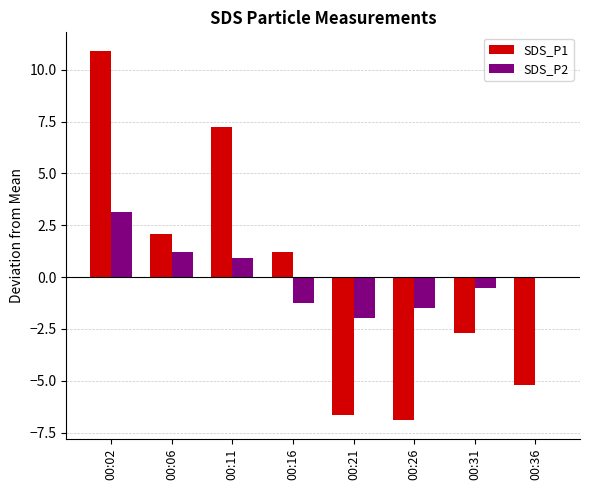

Where is SDS_P2 nearest to the value 0?

00:36